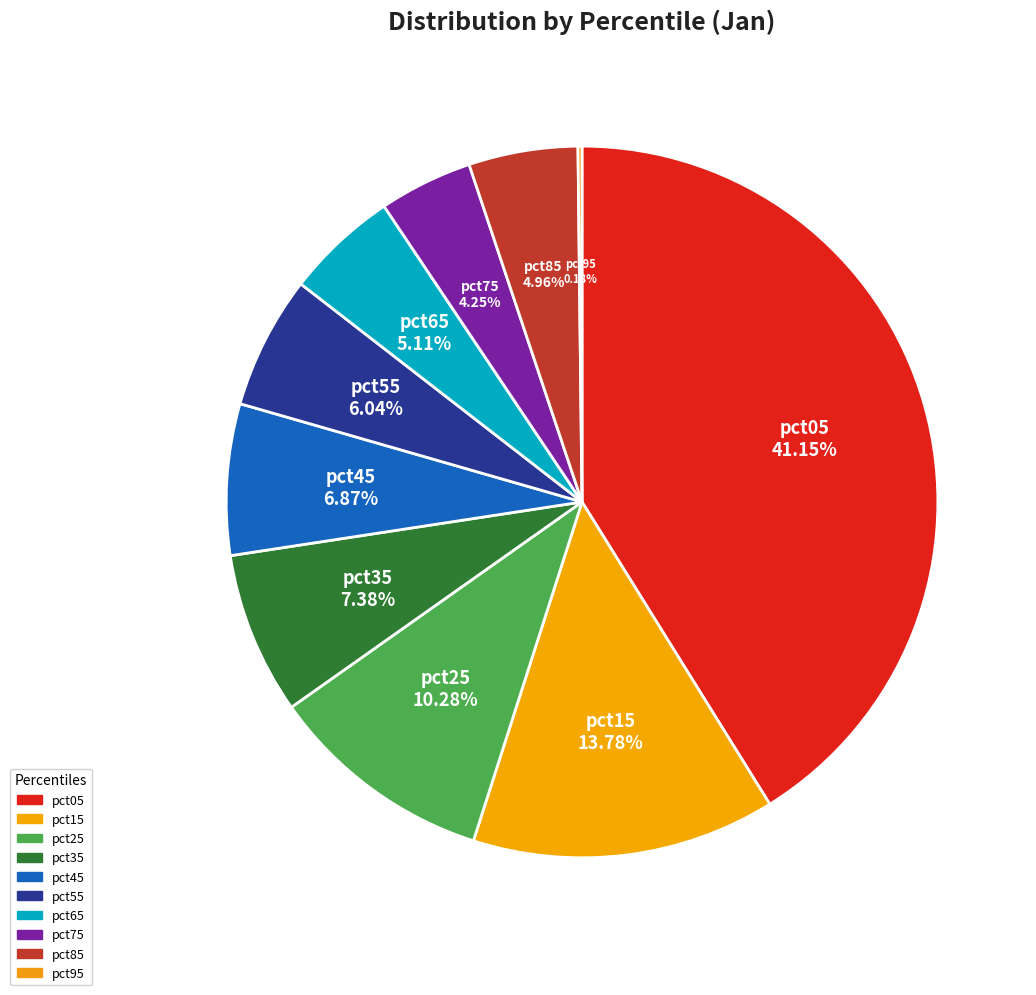

What is the smallest slice in the pie chart?

pct95